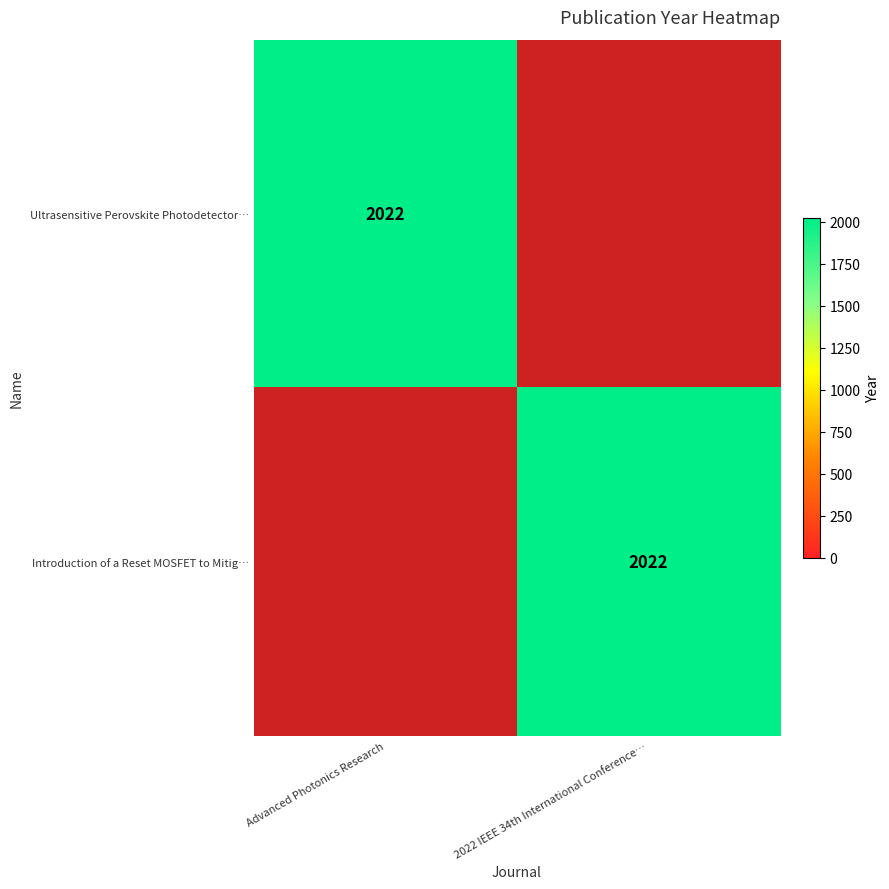

At which category is the sum across all series the highest?

Advanced Photonics Research